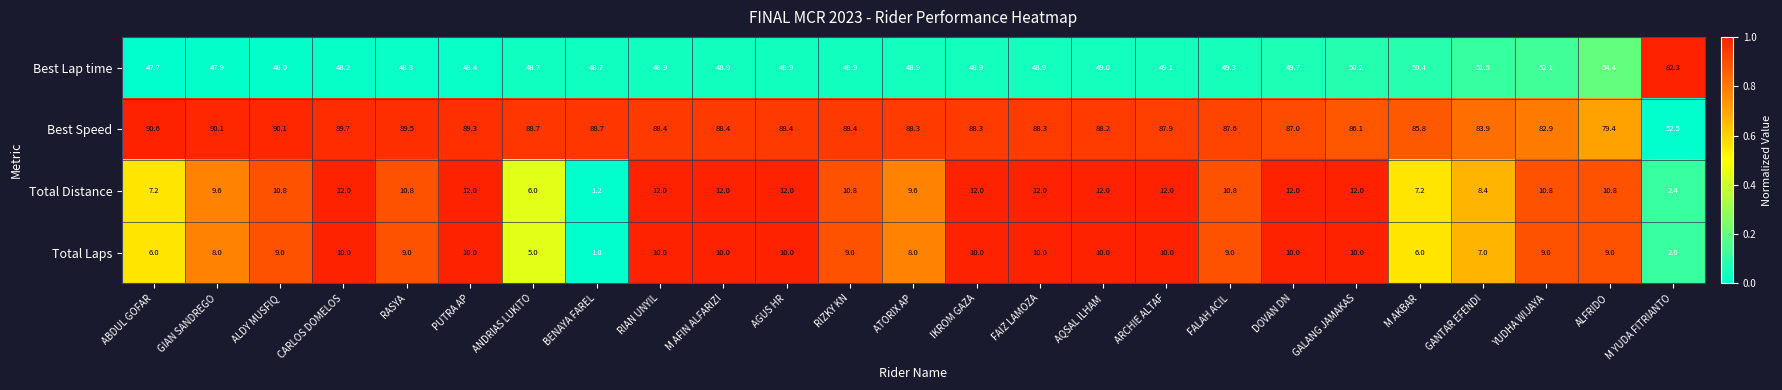

What is the difference between the second highest and second lowest values in the Best Speed series?

10.7